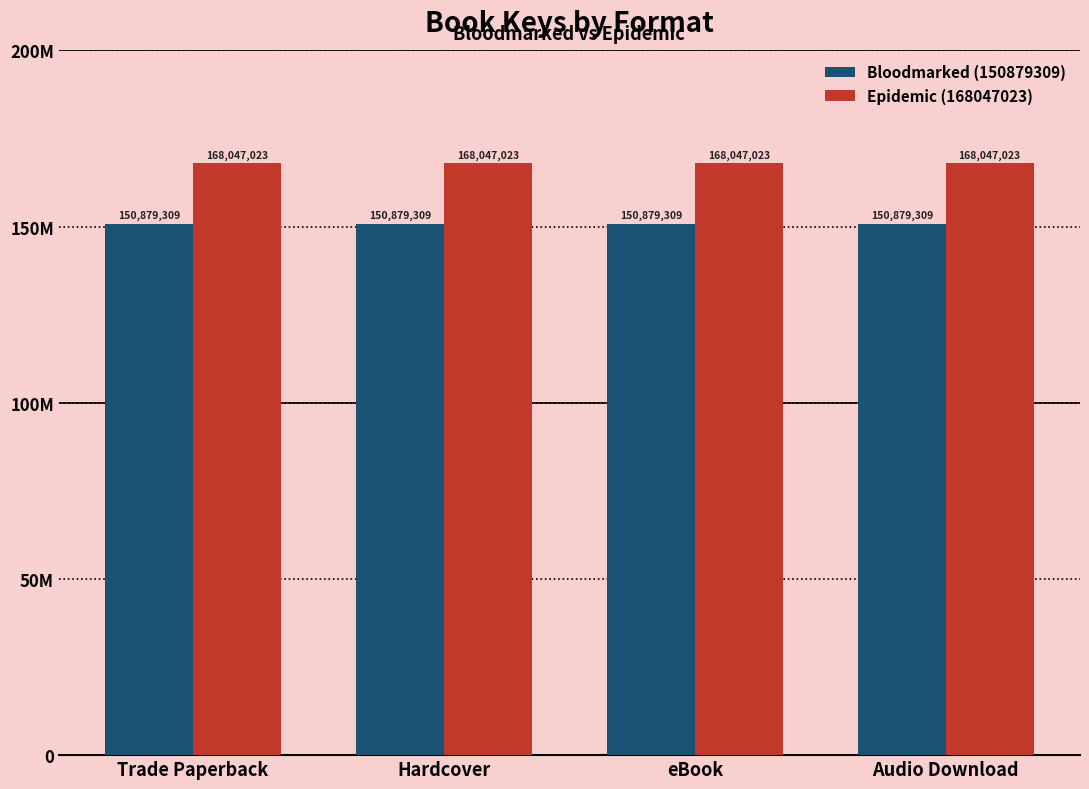

What is the minimum value shown in the chart?

150879309